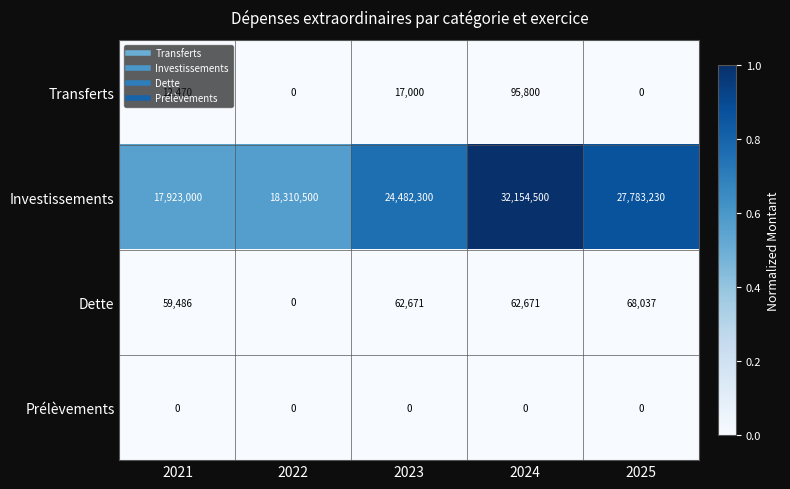

What is the difference between the highest and lowest values at 2023?

24482300